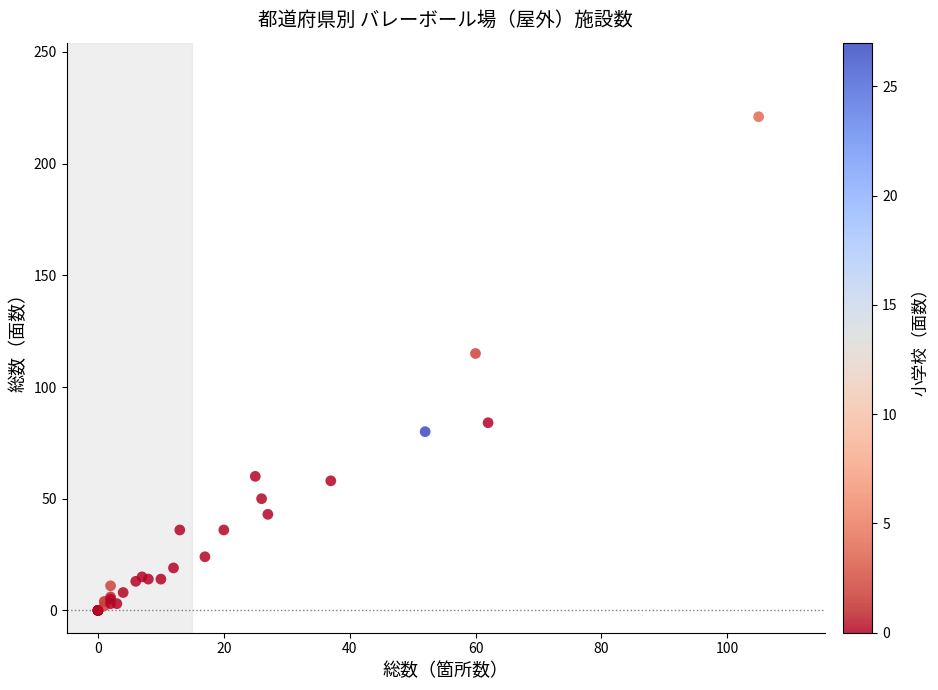

What Y value in the scatter plot is closest to 110?

115